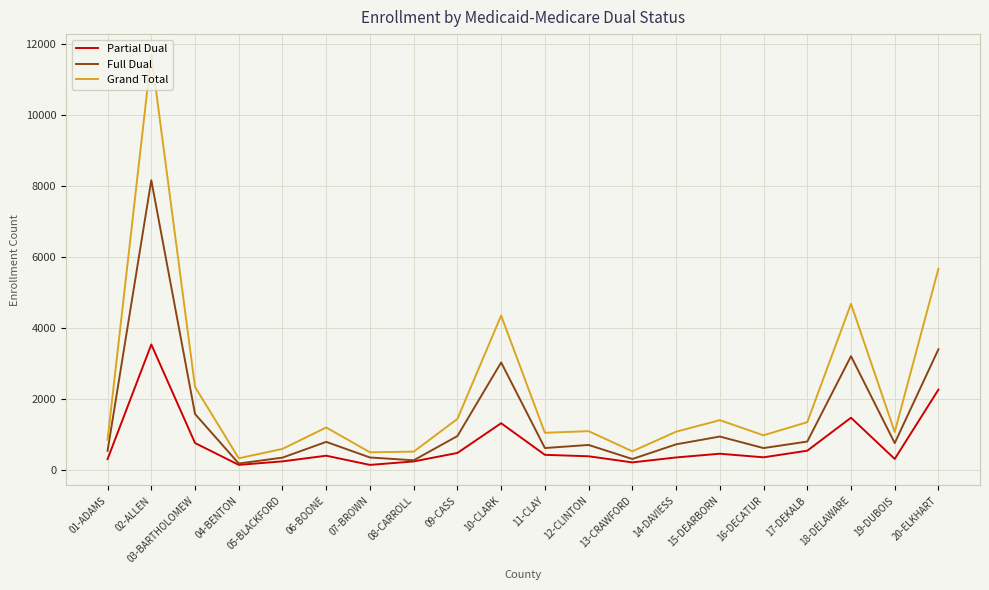

How many lines are shown in the chart?

3